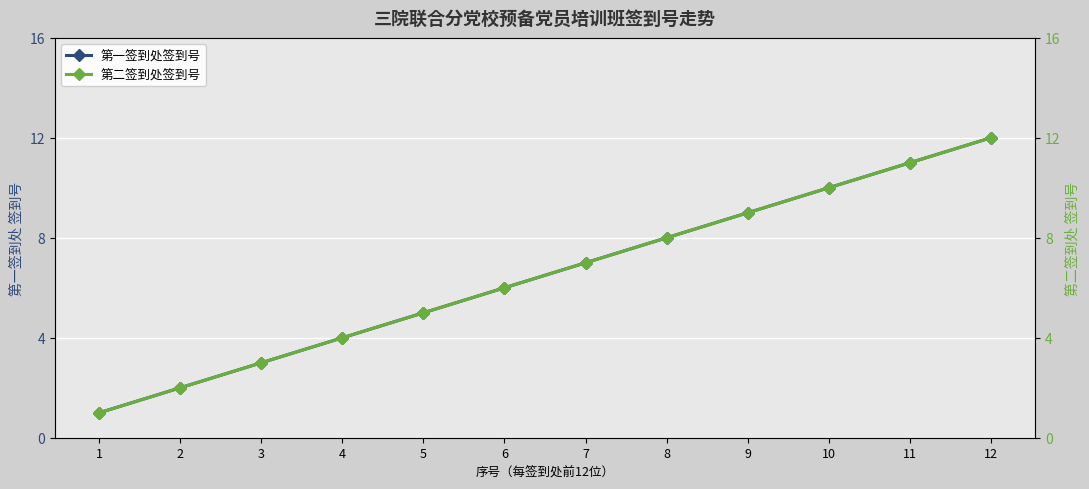

Between 4 and 7, which is larger?

7